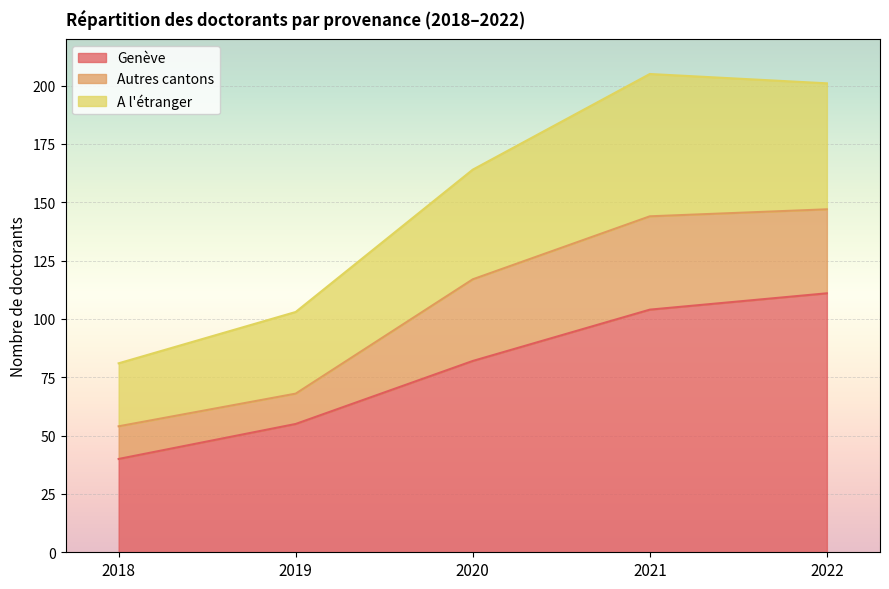

True or false: Genève has more than 2 points higher than both neighbors.

False